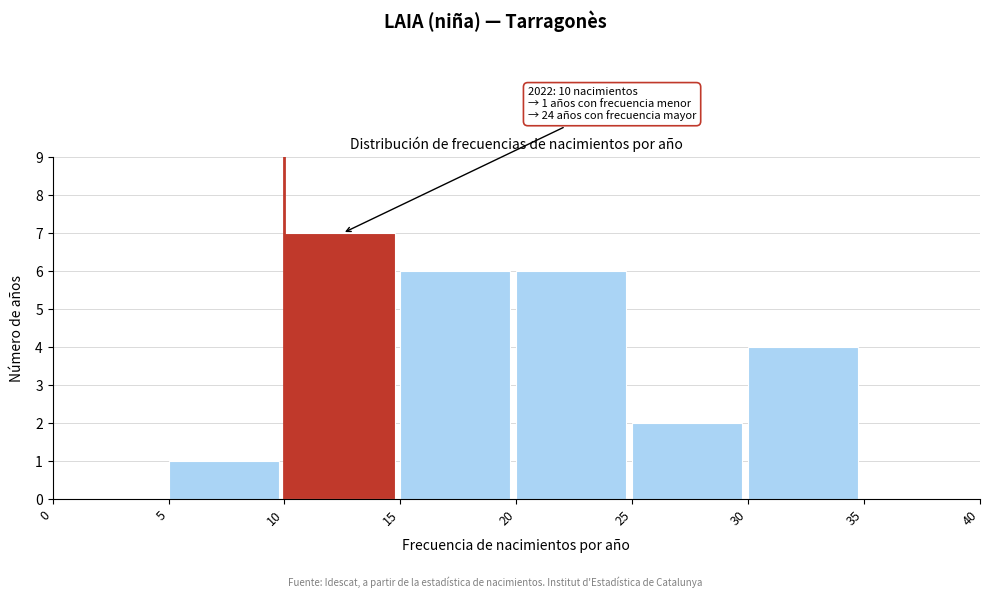

Which range on the x-axis has the tallest bar?

10 to 15